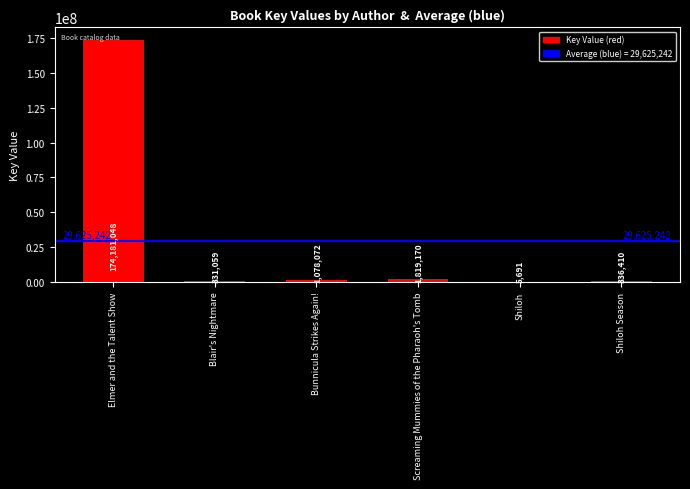

The value at Bunnicula Strikes Again! is 1078072. True or false?

True